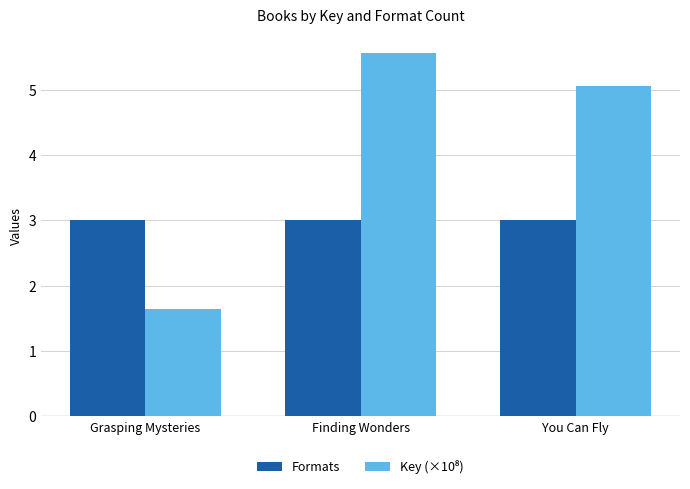

What is the maximum value shown in the chart?

5.6